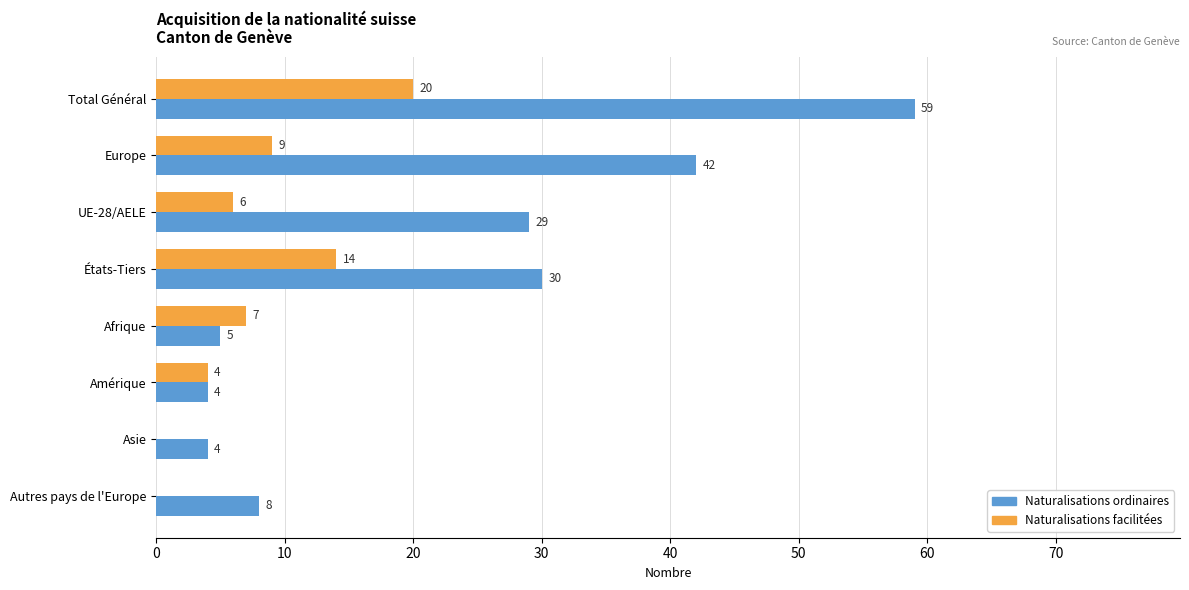

At which label is Naturalisations ordinaires closest to 31?

États-Tiers